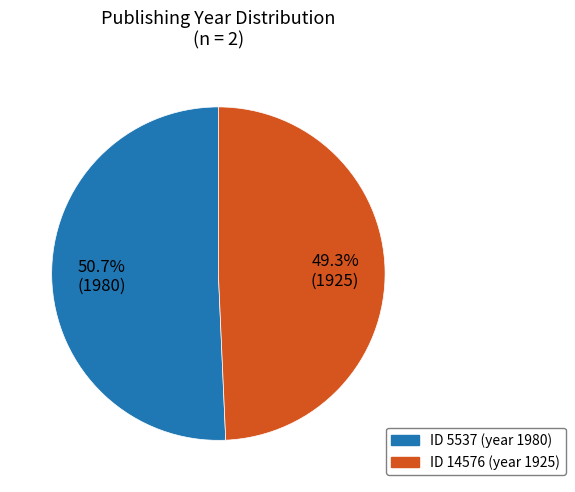

Does any single category account for the majority?

Yes